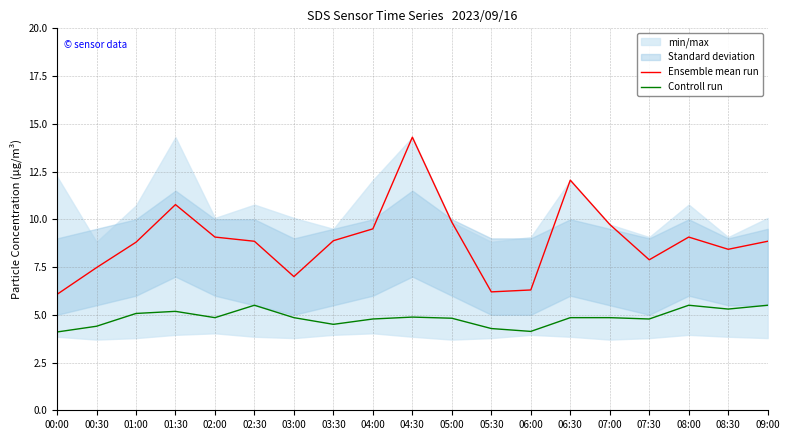

What is the sum of all Controll run values?

92.1